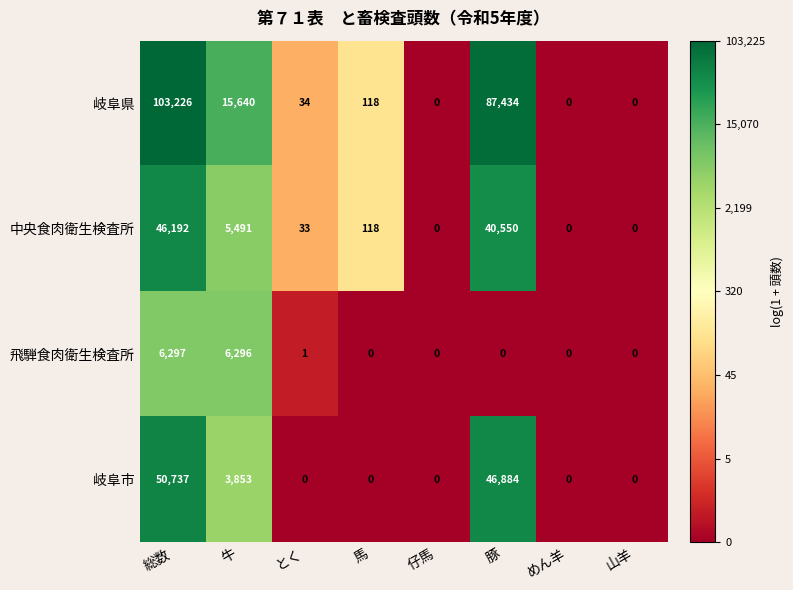

True or false: 中央食肉衛生検査所 has a value of 3158 at 牛.

False